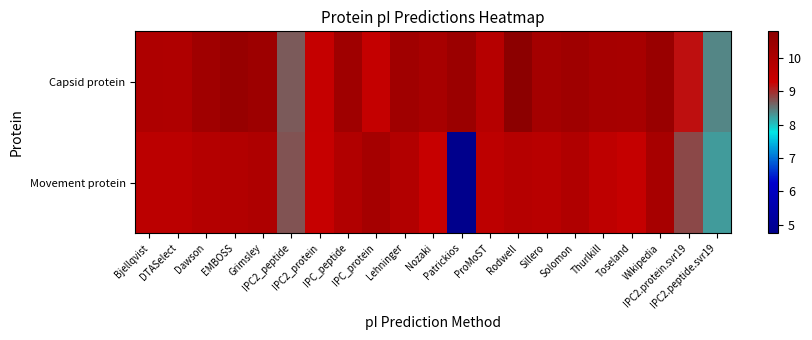

Between Patrickios and Rodwell, which series saw the biggest shift?

Movement protein